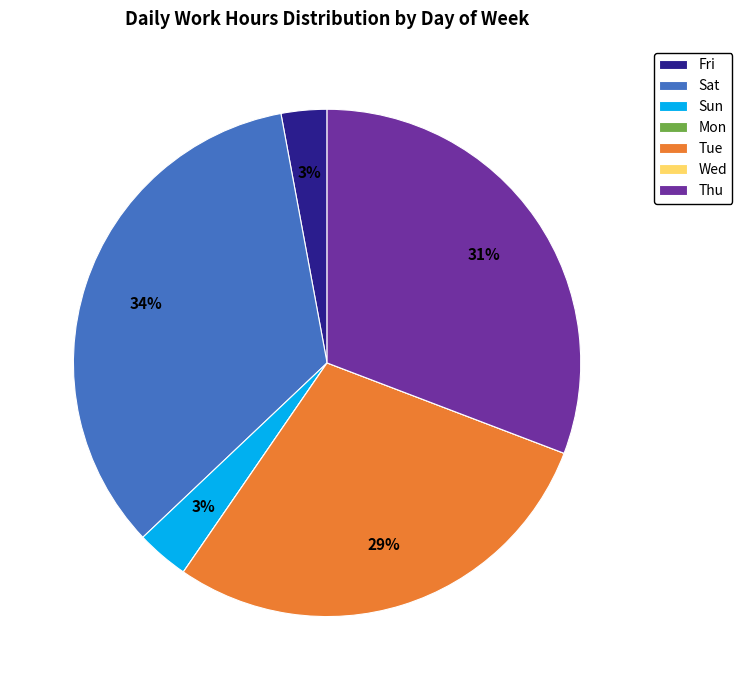

Do Fri and Tue together represent more than half of the pie?

No